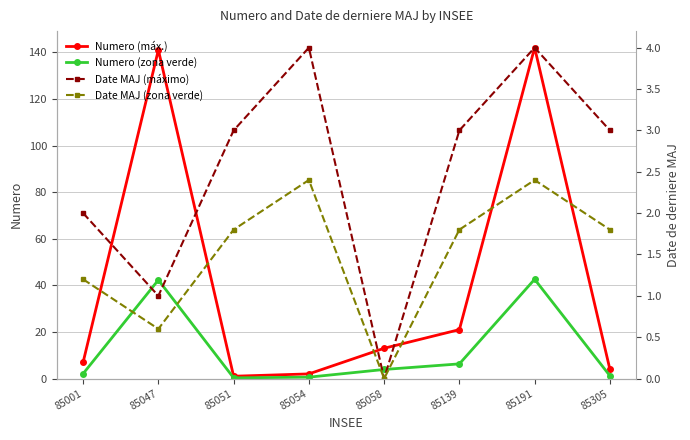

Which series has the largest total across all categories?

Numero (máx.)